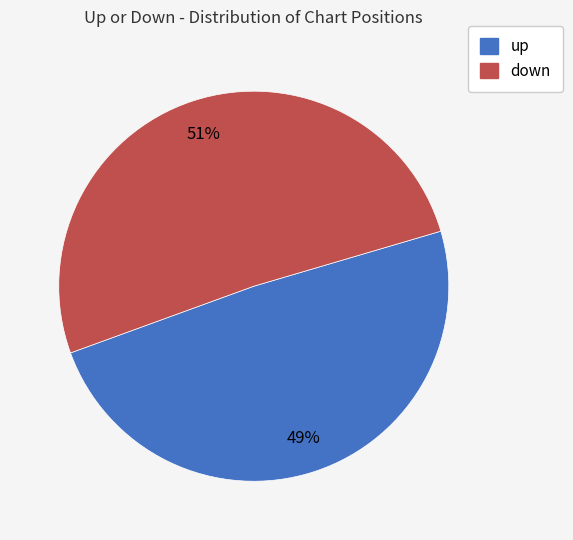

The up slice represents 49% of the pie. True or false?

True